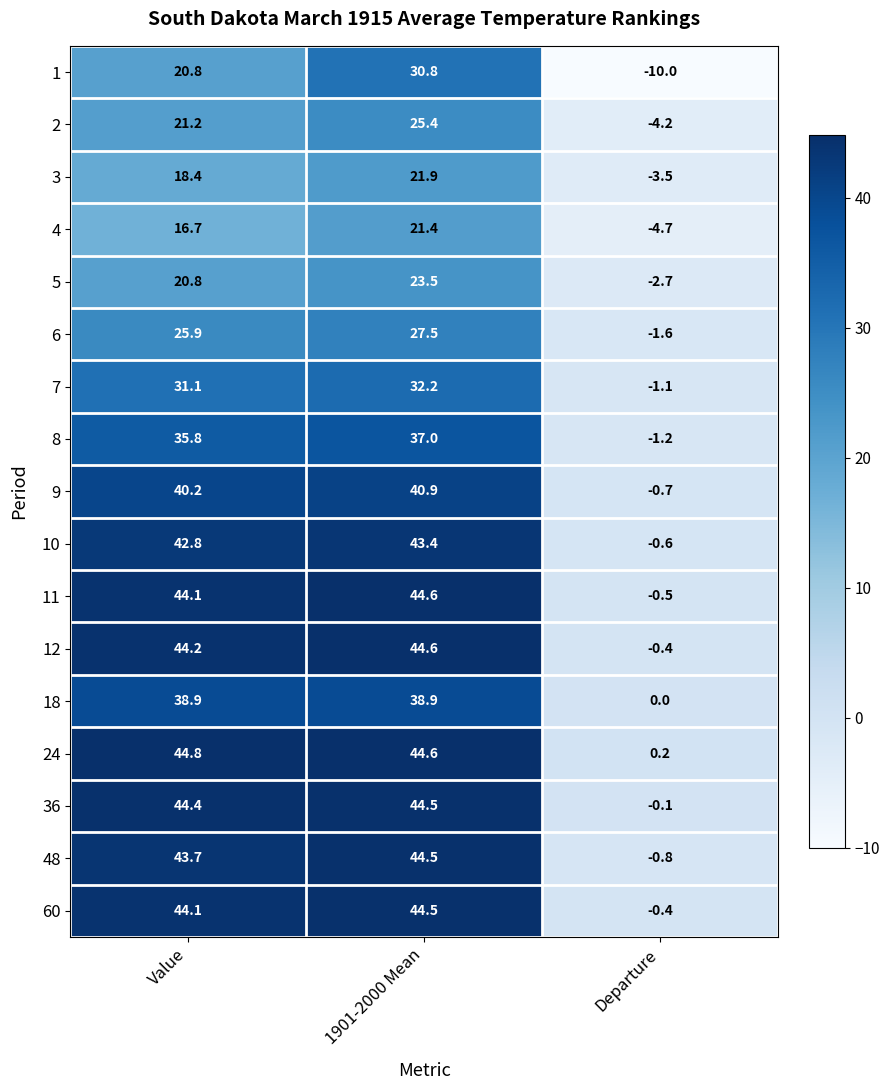

Is it true that 7 equals 49.5 at Value?

False